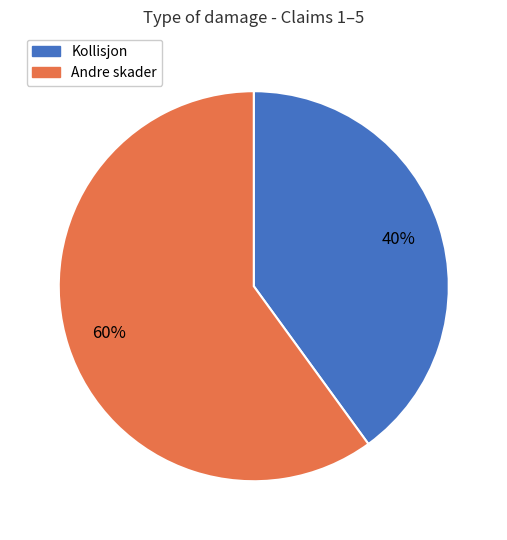

Is there any slice that represents more than half of the pie?

Yes